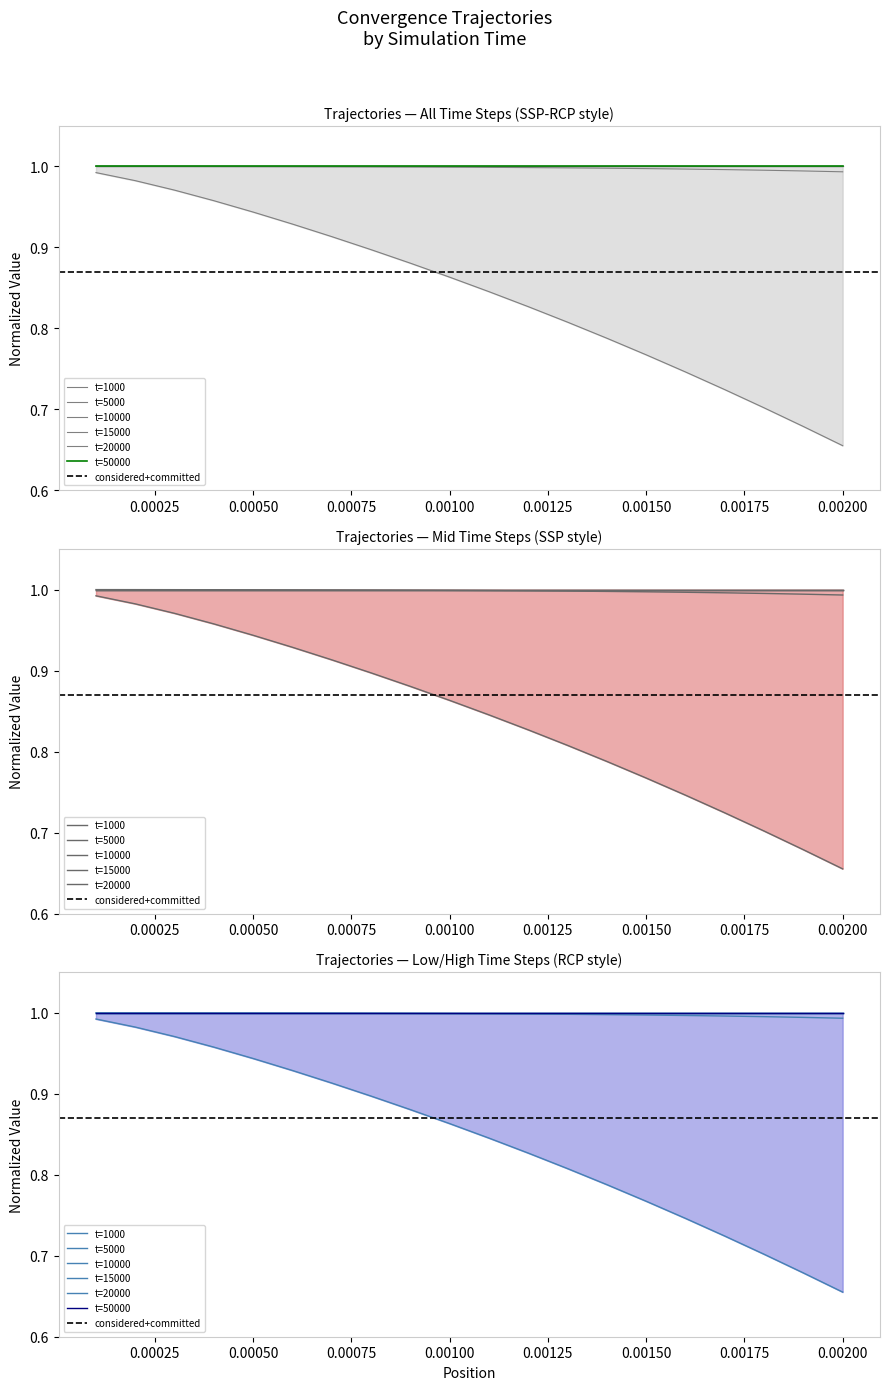

Which series has the widest spread of values?

t=1000